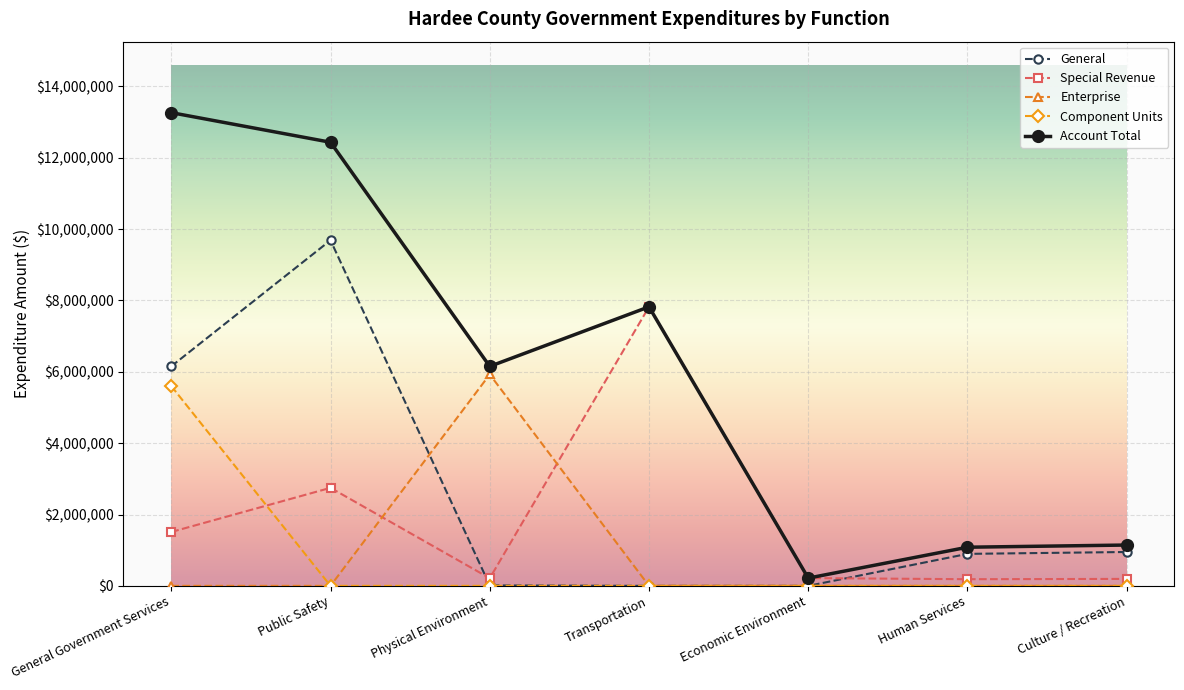

The value of Account Total at Transportation is 1600138. True or false?

False